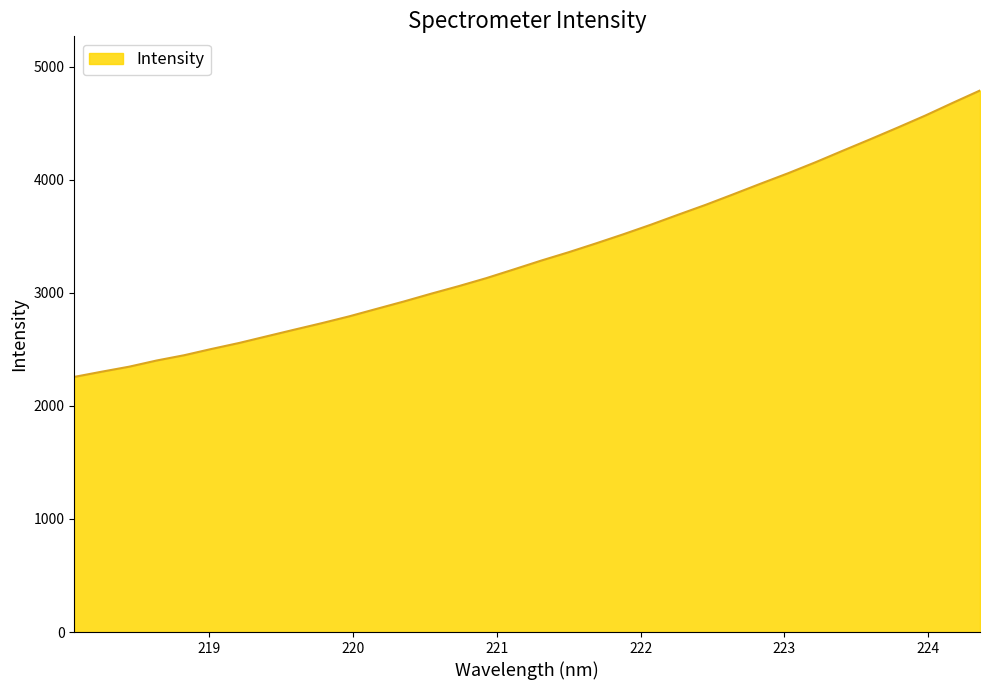

What is the minimum value shown in the chart?

2256.5